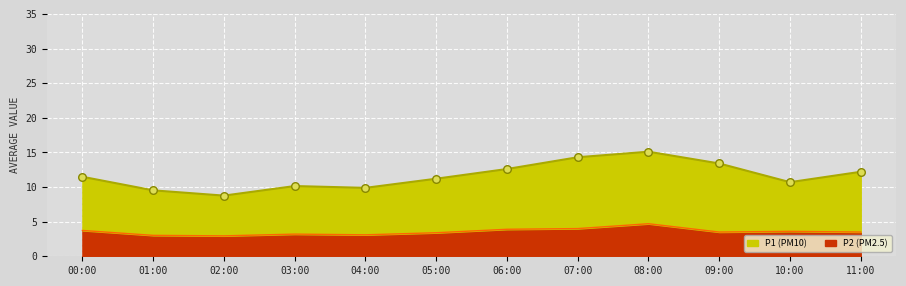

At which category is the sum across all series the highest?

08:00